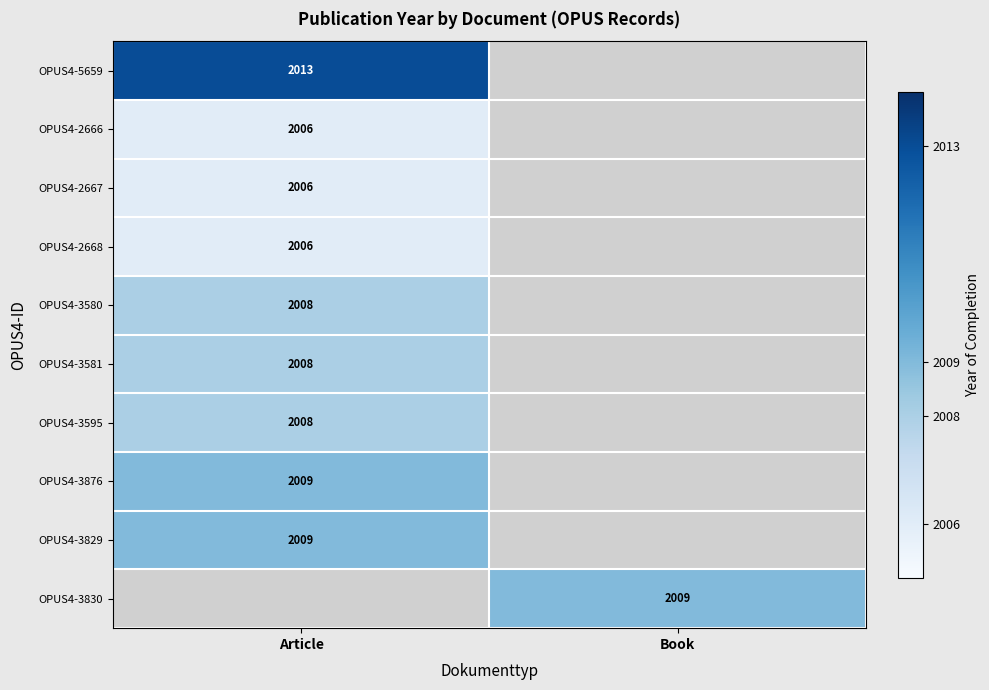

Which has a higher value, Book or Article?

Article